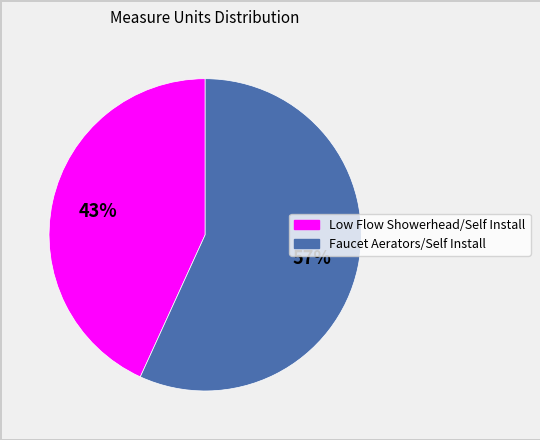

What is the largest slice in the pie chart?

Faucet Aerators/Self Install